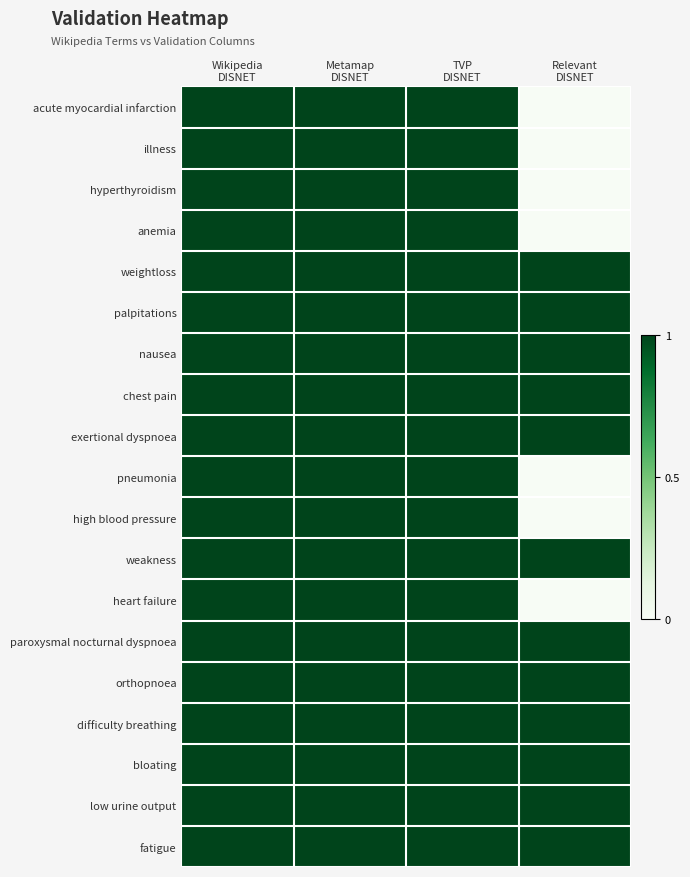

Reading left to right, extract all data points from this chart.

acute myocardial infarction: Wikipedia
DISNET=1	Metamap
DISNET=1	TVP
DISNET=1	Relevant
DISNET=0
illness: Wikipedia
DISNET=1	Metamap
DISNET=1	TVP
DISNET=1	Relevant
DISNET=0
hyperthyroidism: Wikipedia
DISNET=1	Metamap
DISNET=1	TVP
DISNET=1	Relevant
DISNET=0
anemia: Wikipedia
DISNET=1	Metamap
DISNET=1	TVP
DISNET=1	Relevant
DISNET=0
weightloss: Wikipedia
DISNET=1	Metamap
DISNET=1	TVP
DISNET=1	Relevant
DISNET=1
palpitations: Wikipedia
DISNET=1	Metamap
DISNET=1	TVP
DISNET=1	Relevant
DISNET=1
nausea: Wikipedia
DISNET=1	Metamap
DISNET=1	TVP
DISNET=1	Relevant
DISNET=1
chest pain: Wikipedia
DISNET=1	Metamap
DISNET=1	TVP
DISNET=1	Relevant
DISNET=1
exertional dyspnoea: Wikipedia
DISNET=1	Metamap
DISNET=1	TVP
DISNET=1	Relevant
DISNET=1
pneumonia: Wikipedia
DISNET=1	Metamap
DISNET=1	TVP
DISNET=1	Relevant
DISNET=0
high blood pressure: Wikipedia
DISNET=1	Metamap
DISNET=1	TVP
DISNET=1	Relevant
DISNET=0
weakness: Wikipedia
DISNET=1	Metamap
DISNET=1	TVP
DISNET=1	Relevant
DISNET=1
heart failure: Wikipedia
DISNET=1	Metamap
DISNET=1	TVP
DISNET=1	Relevant
DISNET=0
paroxysmal nocturnal dyspnoea: Wikipedia
DISNET=1	Metamap
DISNET=1	TVP
DISNET=1	Relevant
DISNET=1
orthopnoea: Wikipedia
DISNET=1	Metamap
DISNET=1	TVP
DISNET=1	Relevant
DISNET=1
difficulty breathing: Wikipedia
DISNET=1	Metamap
DISNET=1	TVP
DISNET=1	Relevant
DISNET=1
bloating: Wikipedia
DISNET=1	Metamap
DISNET=1	TVP
DISNET=1	Relevant
DISNET=1
low urine output: Wikipedia
DISNET=1	Metamap
DISNET=1	TVP
DISNET=1	Relevant
DISNET=1
fatigue: Wikipedia
DISNET=1	Metamap
DISNET=1	TVP
DISNET=1	Relevant
DISNET=1